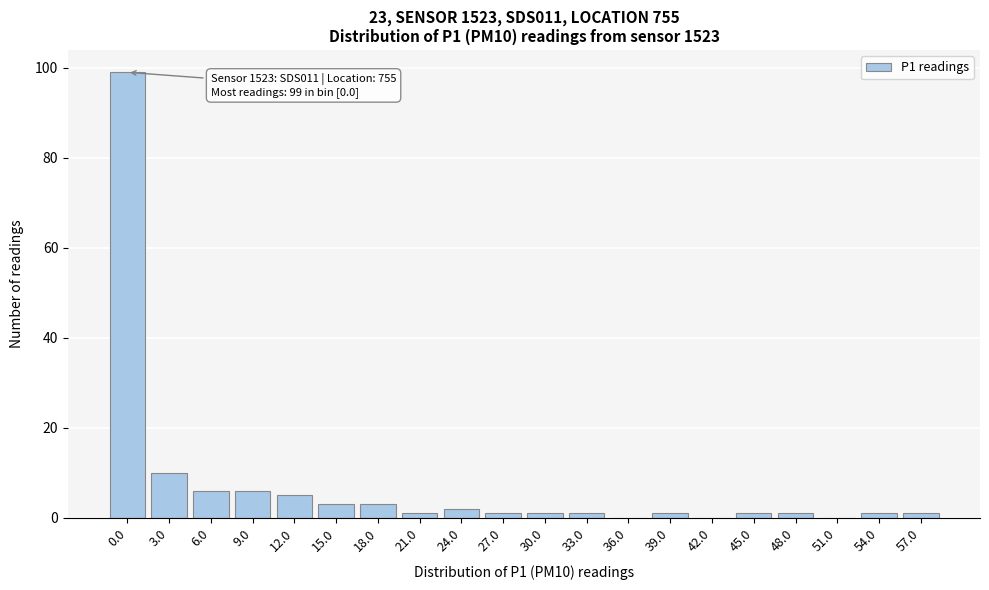

Reading left to right, what are all the values shown in this chart?

0.0=99	3.0=10	6.0=6	9.0=6	12.0=5	15.0=3	18.0=3	21.0=1	24.0=2	27.0=1	30.0=1	33.0=1	36.0=0	39.0=1	42.0=0	45.0=1	48.0=1	51.0=0	54.0=1	57.0=1